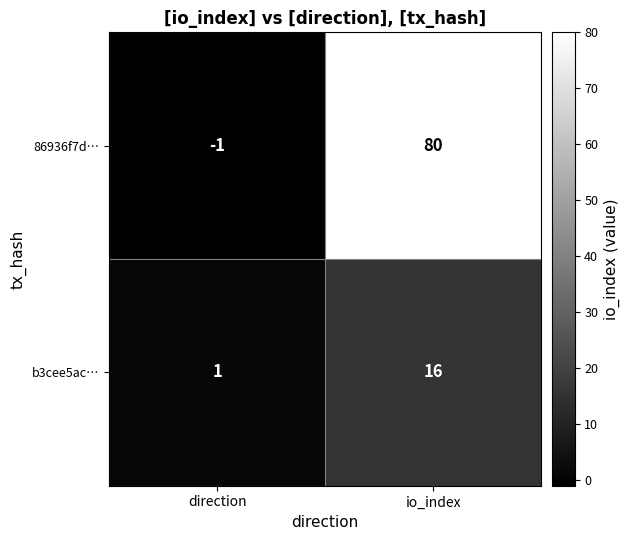

Which category has the lowest value in the 86936f7d… series?

direction